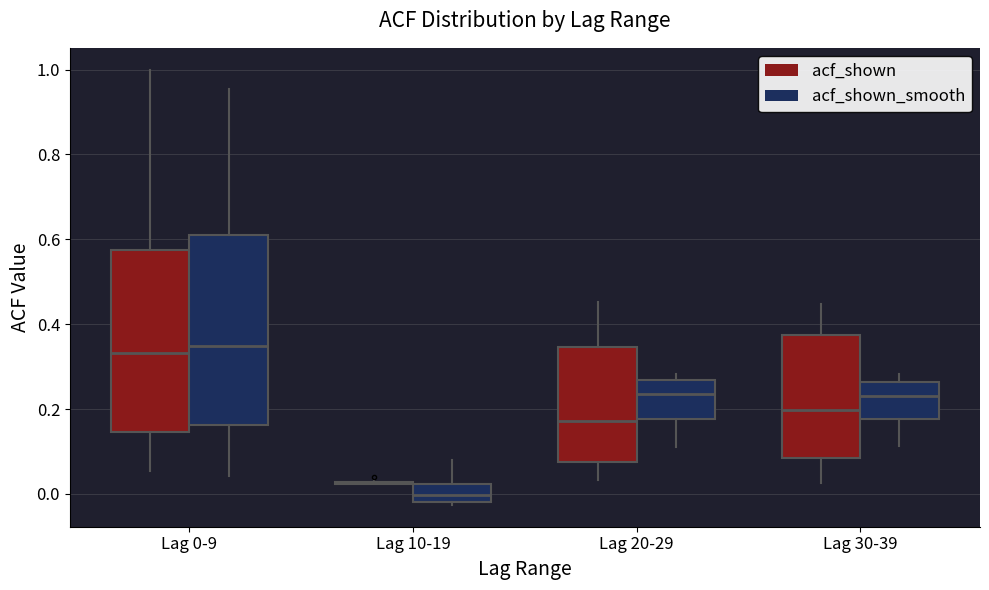

Reading left to right, read every box against the y-axis: the position of its median line, the range the box covers, and the ends of its whiskers. The values are not printed on the chart, so give them approximately, as read against the axis.

Lag 0-9 (acf_shown): median 0.34, box 0.14 to 0.58, whiskers 0.06 to 1.00
Lag 0-9 (acf_shown_smooth): median 0.34, box 0.16 to 0.62, whiskers 0.04 to 0.96
Lag 10-19 (acf_shown): box collapsed to a line at 0.02, whiskers 0.02 to 0.04
Lag 10-19 (acf_shown_smooth): median 0.00, box -0.02 to 0.02, whiskers -0.02 (just below the box's lower edge) to 0.08
Lag 20-29 (acf_shown): median 0.18, box 0.08 to 0.34, whiskers 0.04 to 0.46
Lag 20-29 (acf_shown_smooth): median 0.24, box 0.18 to 0.26, whiskers 0.12 to 0.28
Lag 30-39 (acf_shown): median 0.20, box 0.08 to 0.38, whiskers 0.02 to 0.44
Lag 30-39 (acf_shown_smooth): median 0.24, box 0.18 to 0.26, whiskers 0.12 to 0.28